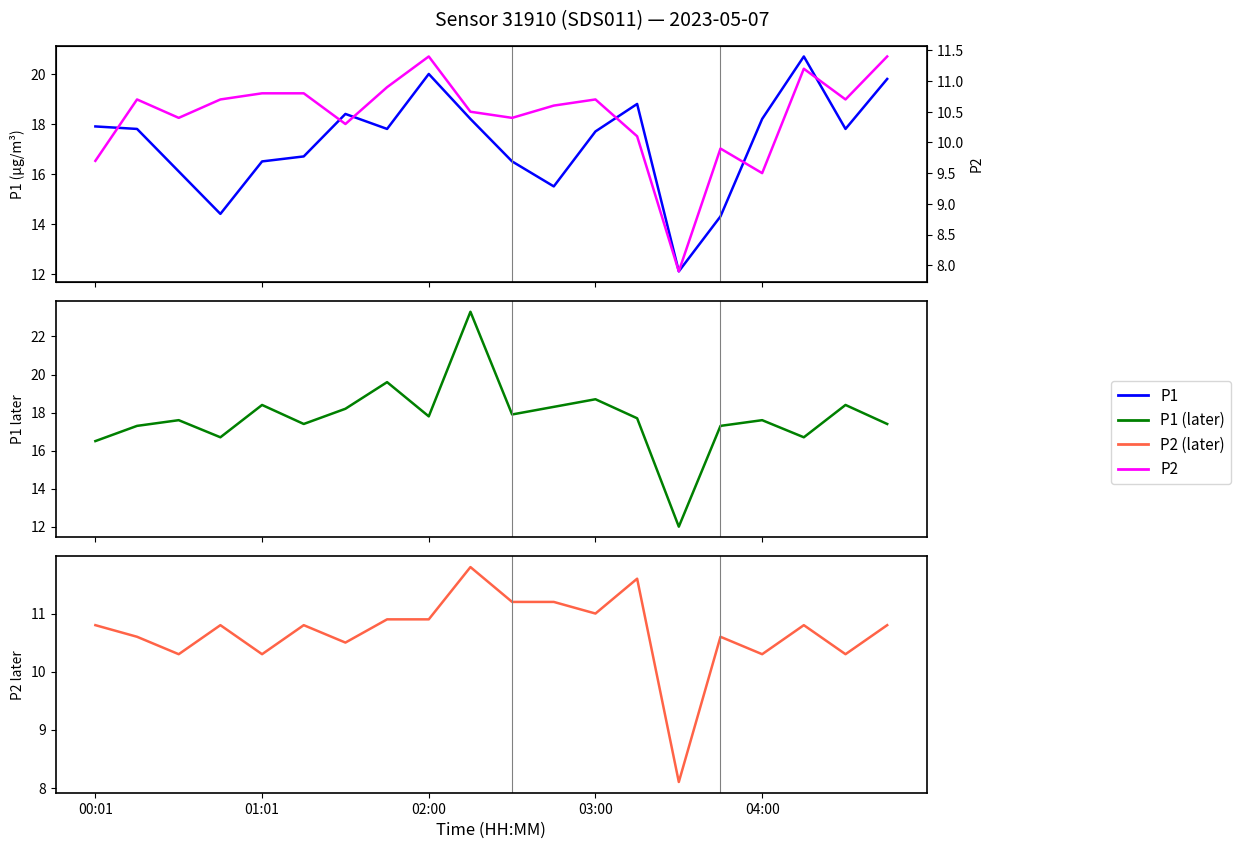

Reading right to left, transcribe all the data shown in this chart.

P1: 19.8	17.8	20.7	18.2	14.3	12.1	18.8	17.7	15.5	16.5	18.2	20.0	17.8	18.4	16.7	16.5	14.4	16.1	17.8	17.9
P1 (later): 17.4	18.4	16.7	17.6	17.3	12.0	17.7	18.7	18.3	17.9	23.3	17.8	19.6	18.2	17.4	18.4	16.7	17.6	17.3	16.5
P2 (later): 10.8	10.3	10.8	10.3	10.6	8.1	11.6	11.0	11.2	11.2	11.8	10.9	10.9	10.5	10.8	10.3	10.8	10.3	10.6	10.8
P2: 11.4	10.7	11.2	9.5	9.9	7.9	10.1	10.7	10.6	10.4	10.5	11.4	10.9	10.3	10.8	10.8	10.7	10.4	10.7	9.7